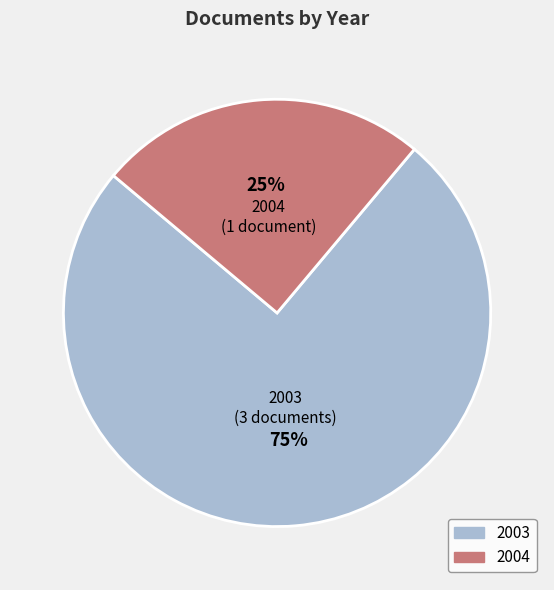

To the nearest percent, what is the average slice percentage?

50%